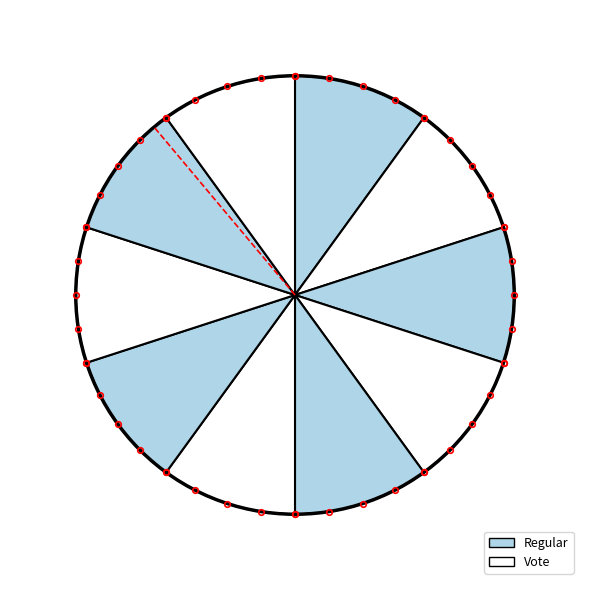

Approximately how many times larger is the value at Regular compared to Vote?

1.0